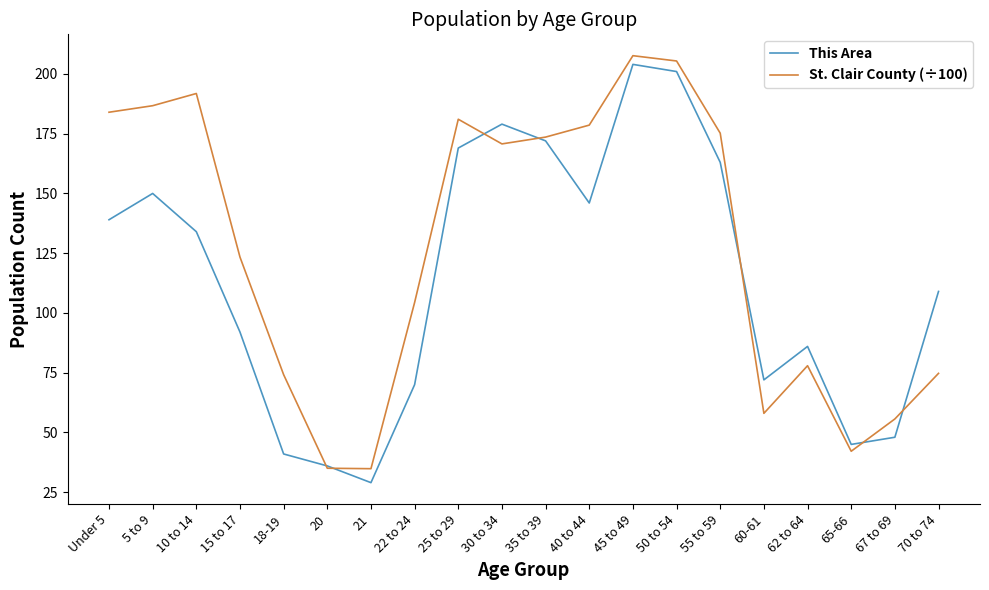

Where does the St. Clair County (÷100) series first go above 170?

Under 5